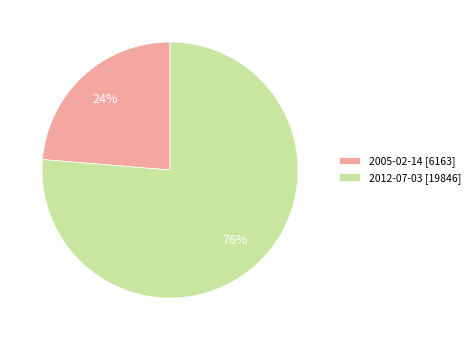

To the nearest percent, what is the combined percentage of 2012-07-03 and 2005-02-14?

100%